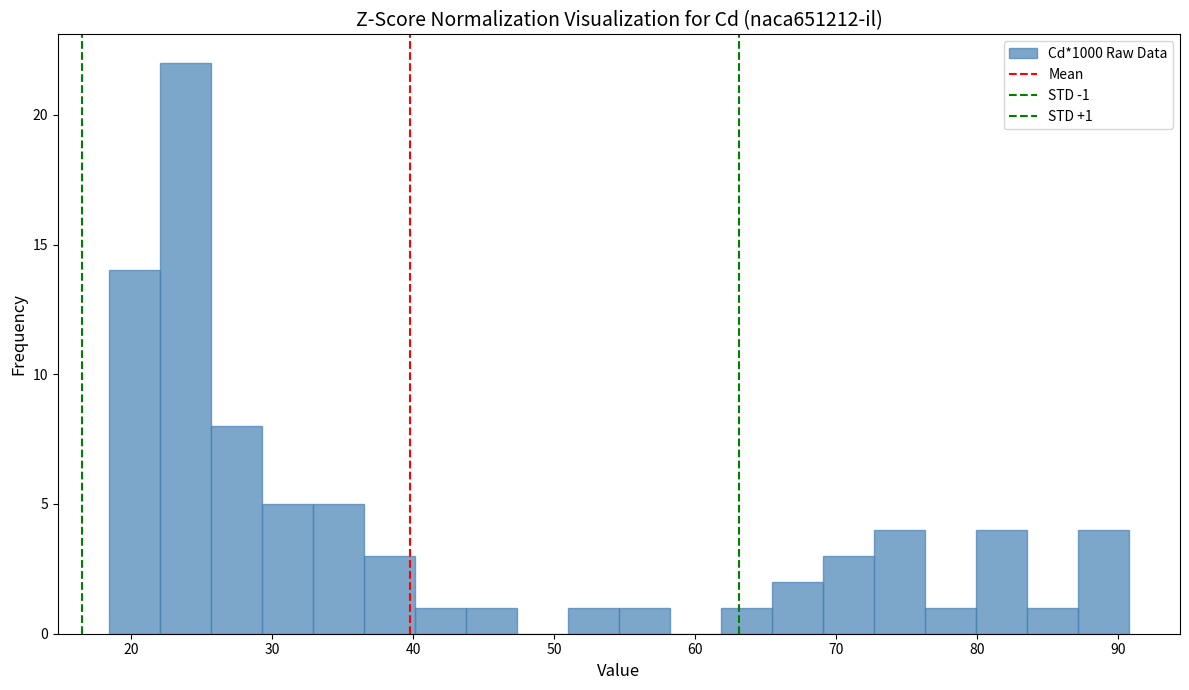

Read against the x-axis, roughly where is the centre of the tallest bar?

24